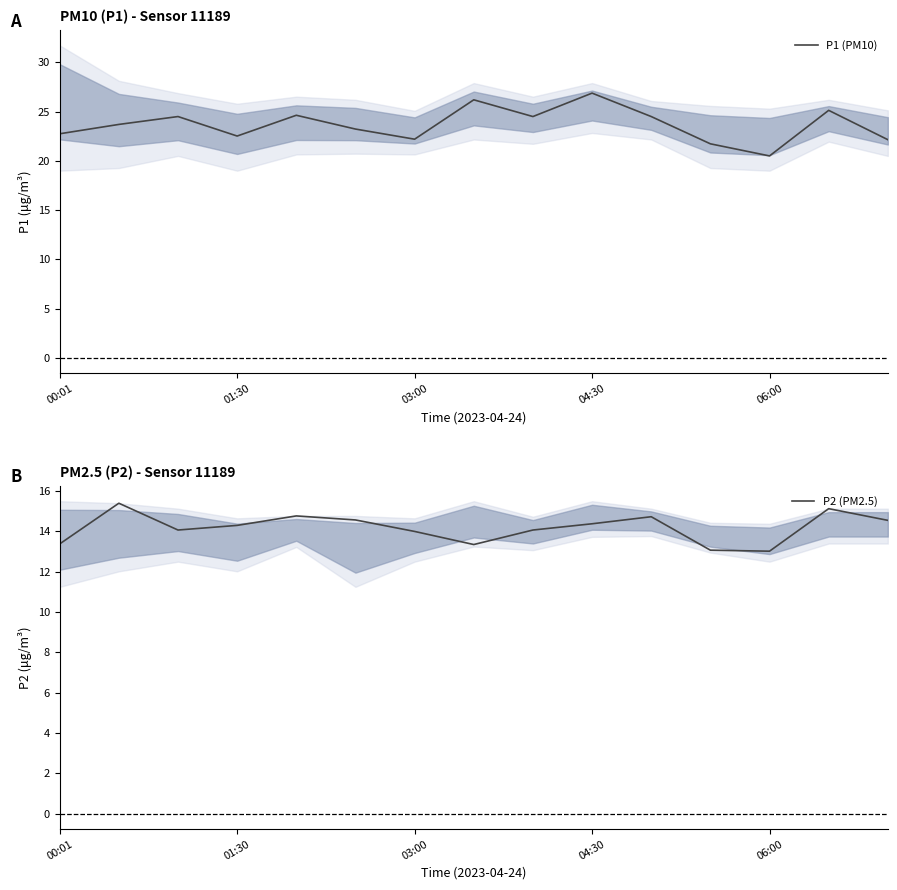

What value does the P2 (PM2.5) series have at 01:30?

14.3